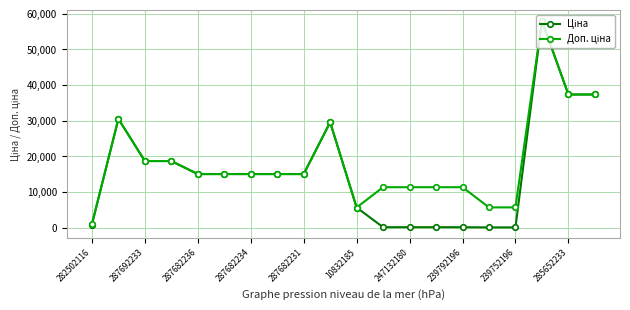

At how many categories does at least one series exceed 10239?

16